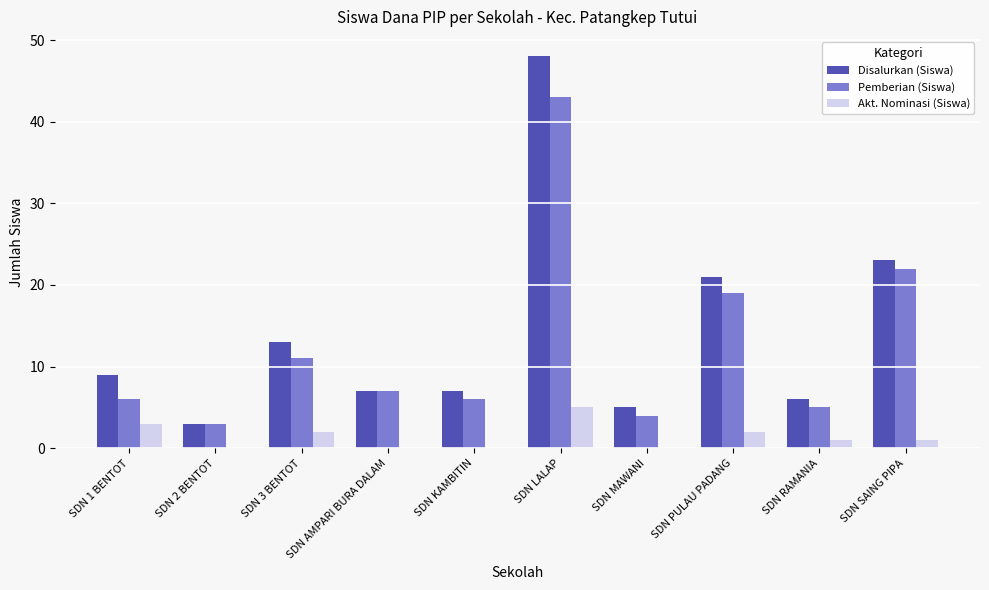

Reading right to left, what are all the values shown in this chart?

Disalurkan (Siswa): SDN SAING PIPA=23	SDN RAMANIA=6	SDN PULAU PADANG=21	SDN MAWANI=5	SDN LALAP=48	SDN KAMBITIN=7	SDN AMPARI BURA DALAM=7	SDN 3 BENTOT=13	SDN 2 BENTOT=3	SDN 1 BENTOT=9
Pemberian (Siswa): SDN SAING PIPA=22	SDN RAMANIA=5	SDN PULAU PADANG=19	SDN MAWANI=4	SDN LALAP=43	SDN KAMBITIN=6	SDN AMPARI BURA DALAM=7	SDN 3 BENTOT=11	SDN 2 BENTOT=3	SDN 1 BENTOT=6
Akt. Nominasi (Siswa): SDN SAING PIPA=1	SDN RAMANIA=1	SDN PULAU PADANG=2	SDN MAWANI=0	SDN LALAP=5	SDN KAMBITIN=0	SDN AMPARI BURA DALAM=0	SDN 3 BENTOT=2	SDN 2 BENTOT=0	SDN 1 BENTOT=3